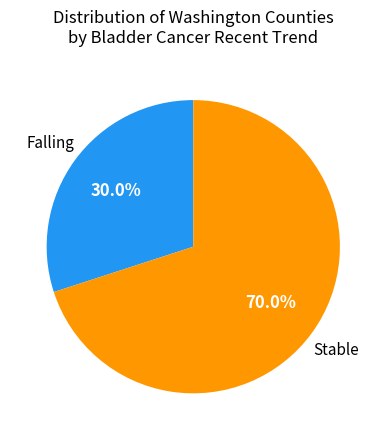

Is there any slice that represents more than half of the pie?

Yes